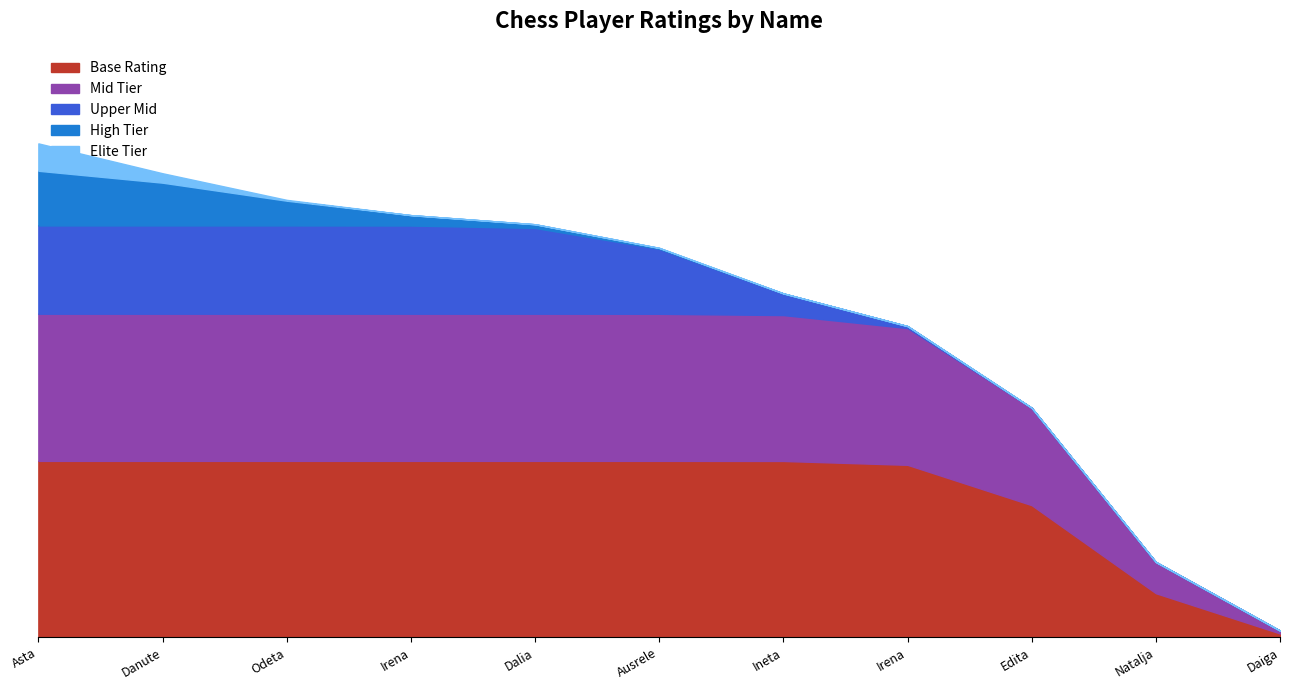

What is the change in value from Valciukiene Asta to Velickaite Edita?

-712